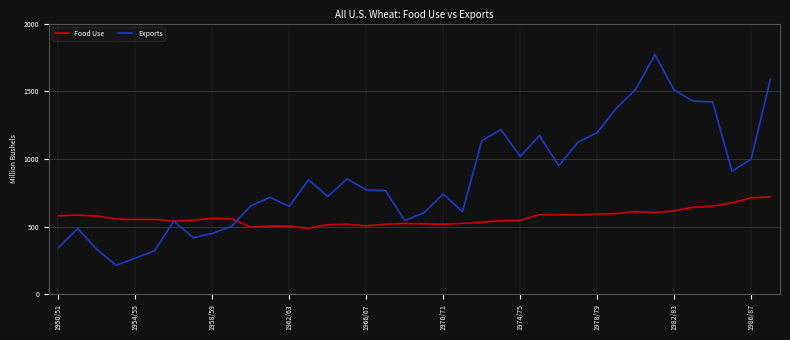

What is the maximum value shown in the chart?

1770.7